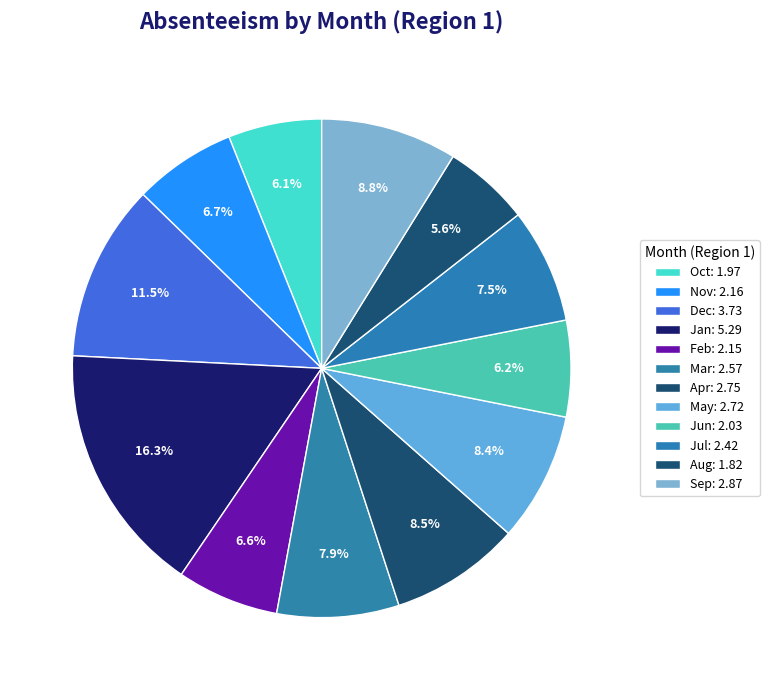

Count the number of slices in the pie.

12